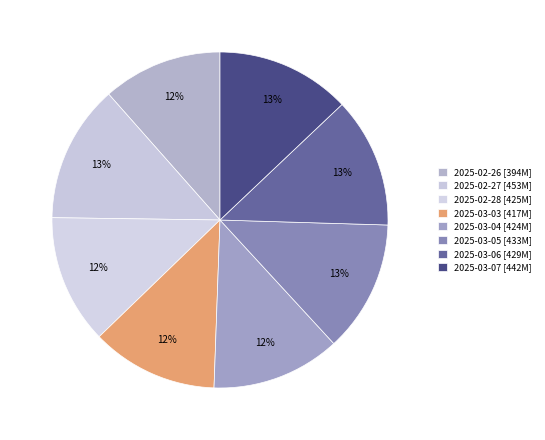

The 2025-02-27 slice represents 5% of the pie. True or false?

False